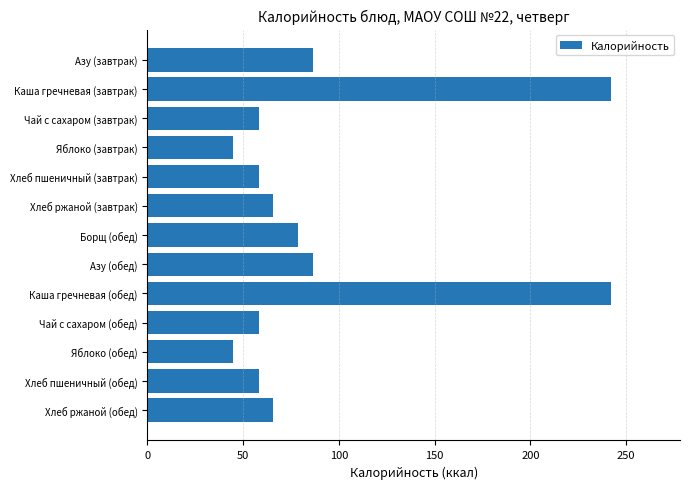

What is the value of the 1st bar from the top?

86.3